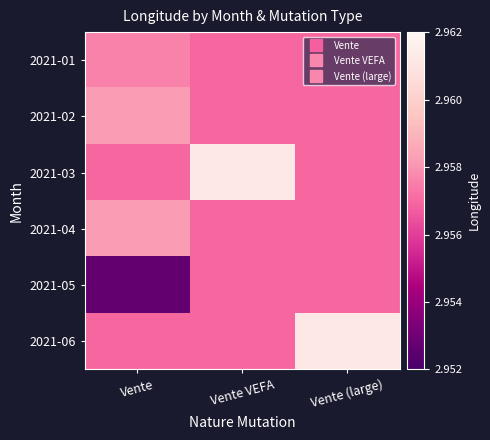

At which category is the sum across all series the highest?

Vente VEFA